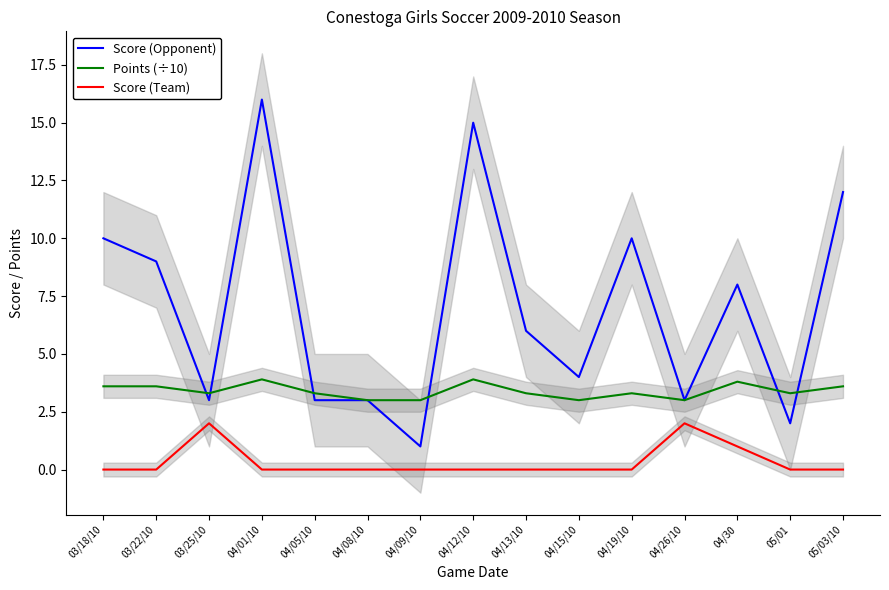

How many values in the Points (÷10) series exceed 3?

11